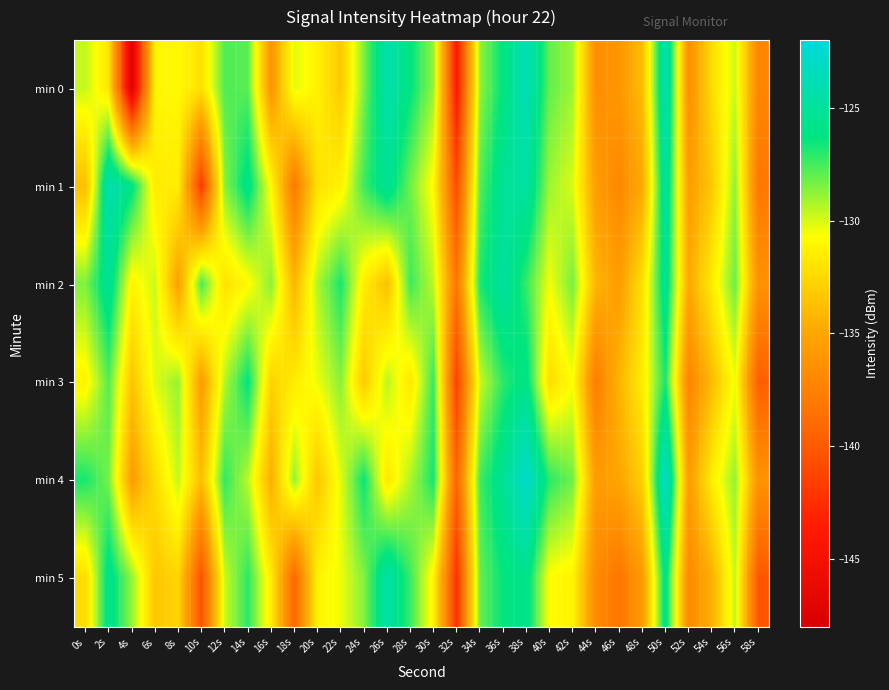

Which label corresponds to the smallest value in the chart?

4s